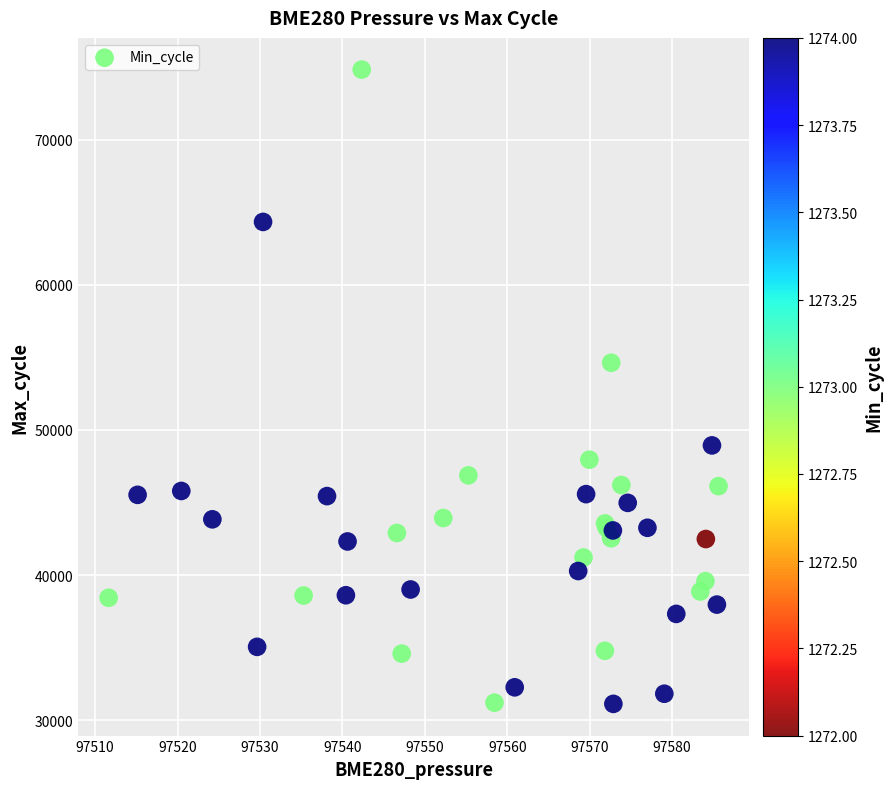

What Y value in the scatter plot is closest to 52976?

54629